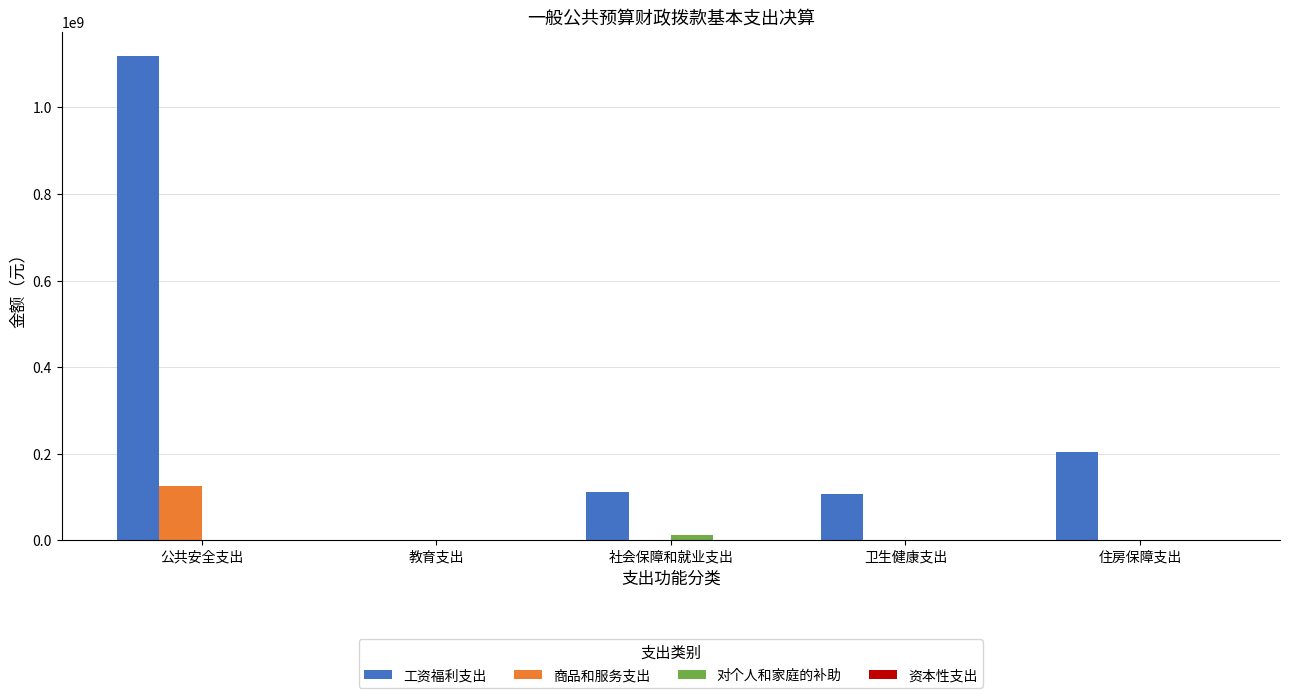

The 商品和服务支出 series shows -75426559.4 at 住房保障支出. True or false?

False